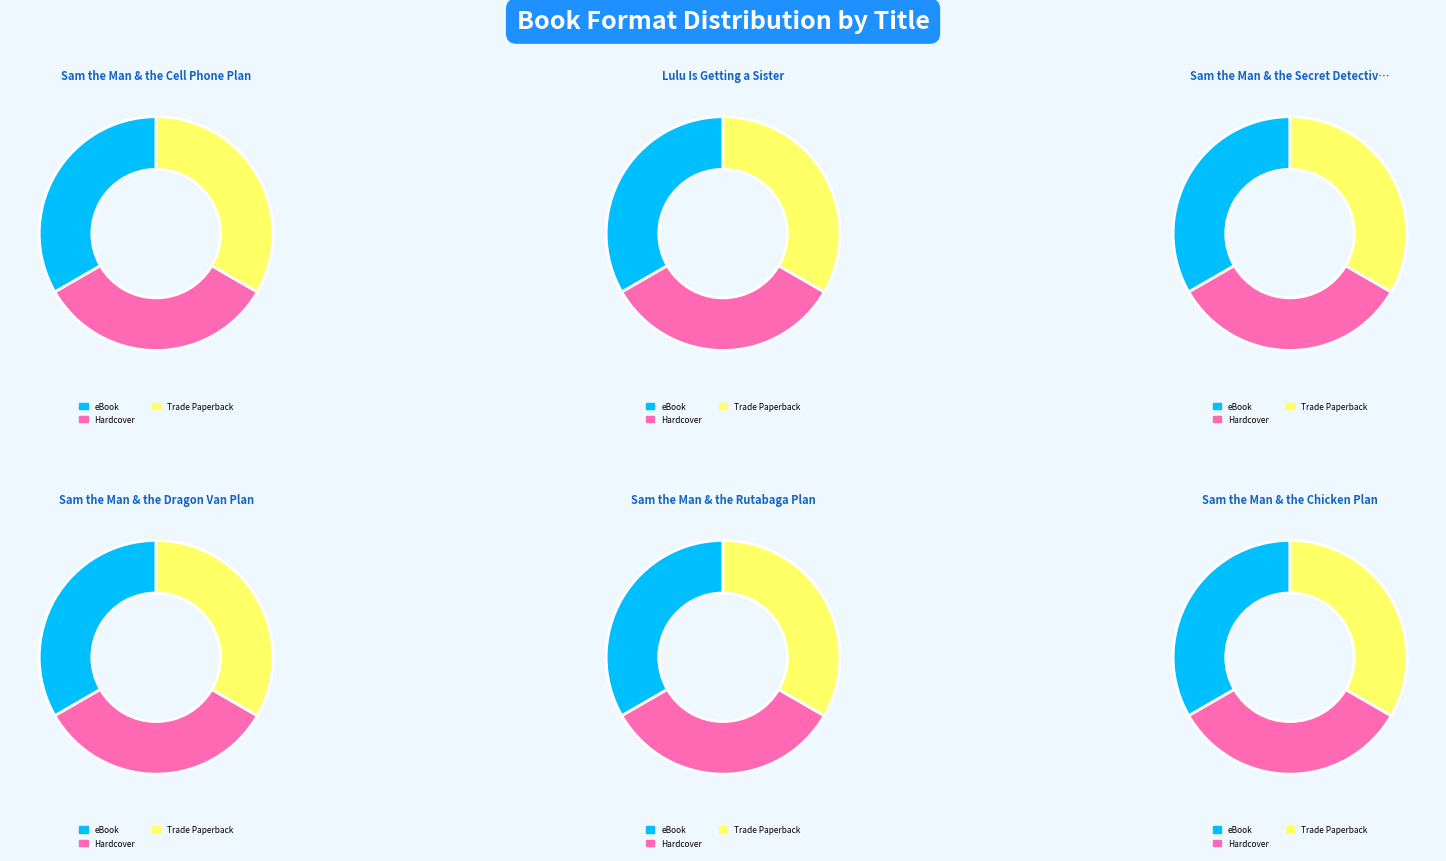

Does Sam the Man & the Cell Phone Plan account for over 50% of the chart?

No